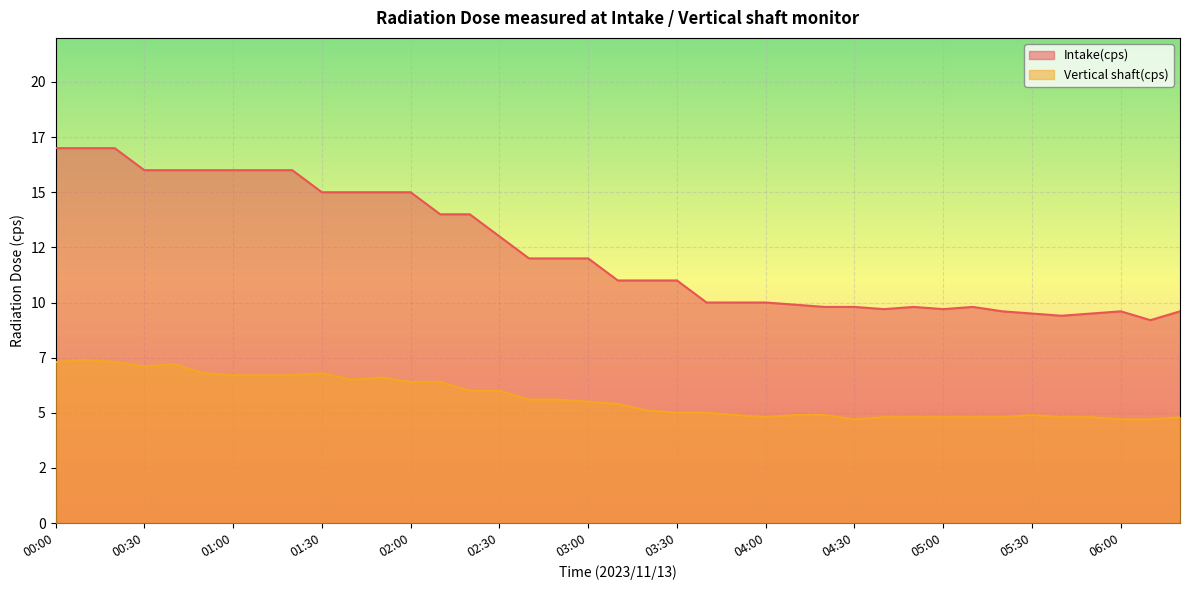

At 05:10, list the series in order from largest to smallest.

Intake(cps), Vertical shaft(cps)